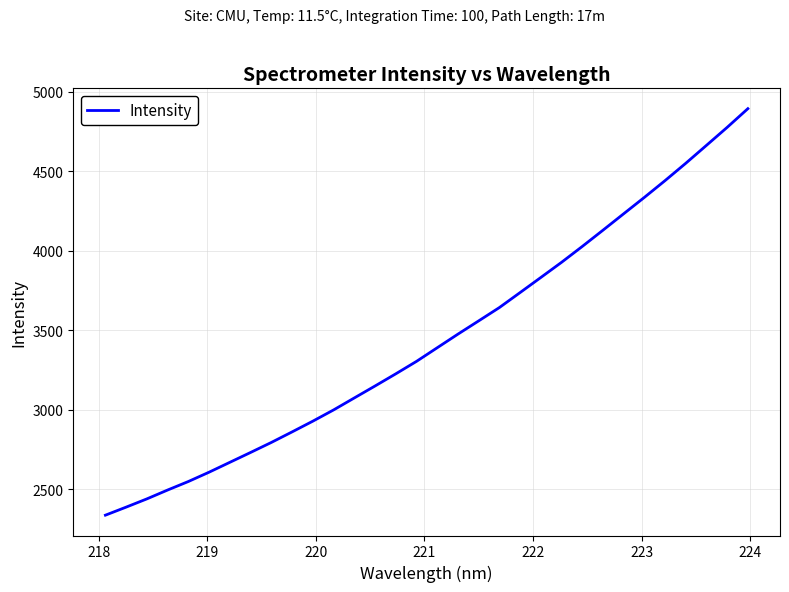

What is the smallest value displayed?

2335.6